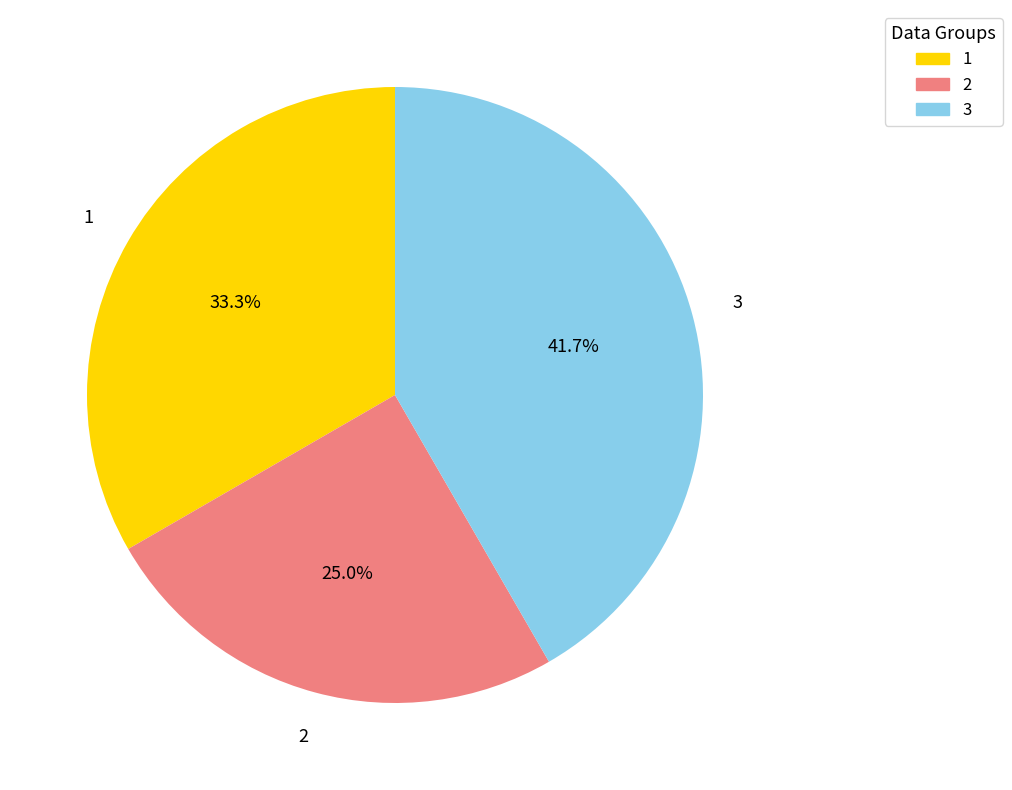

Combined, what portion of the pie is 1 and 2?

58.3%